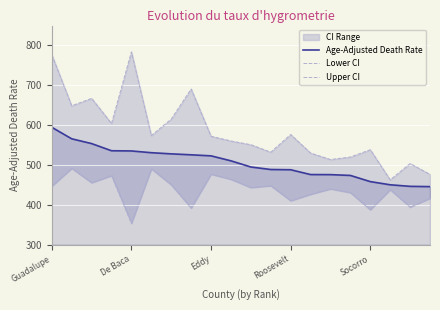

Is it true that Age-Adjusted Death Rate equals 220.9 at 11?

False